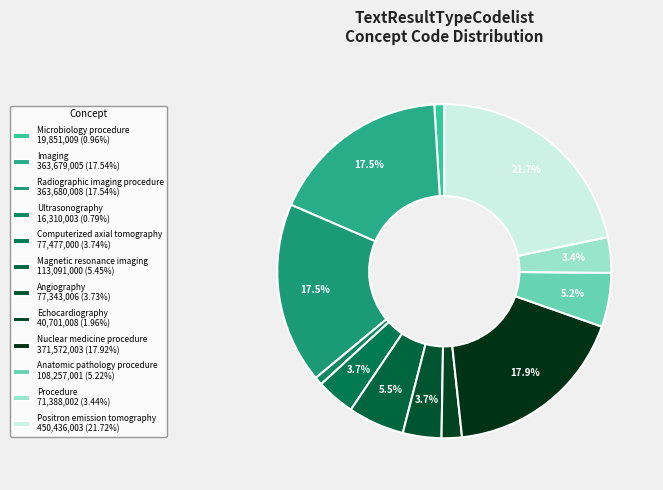

Do Nuclear medicine procedure and Radiographic imaging procedure together represent more than half of the pie?

No